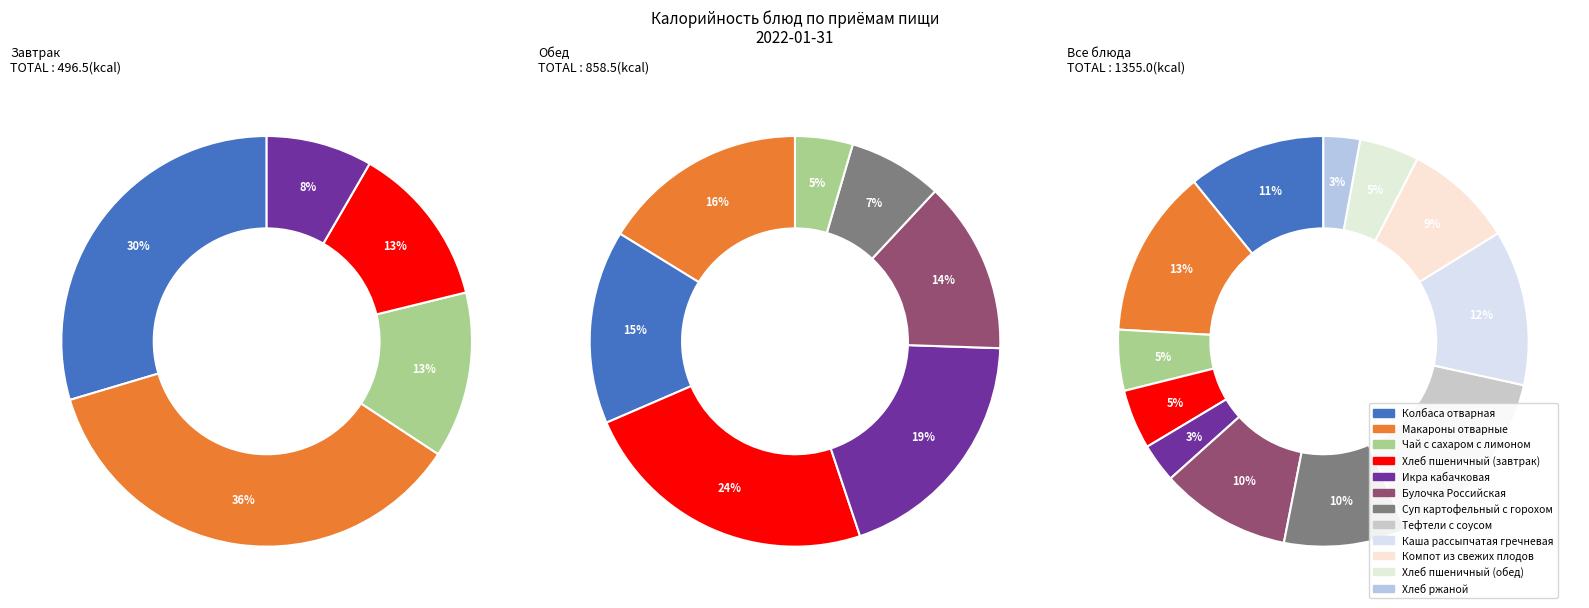

Is there a majority slice in this chart?

No